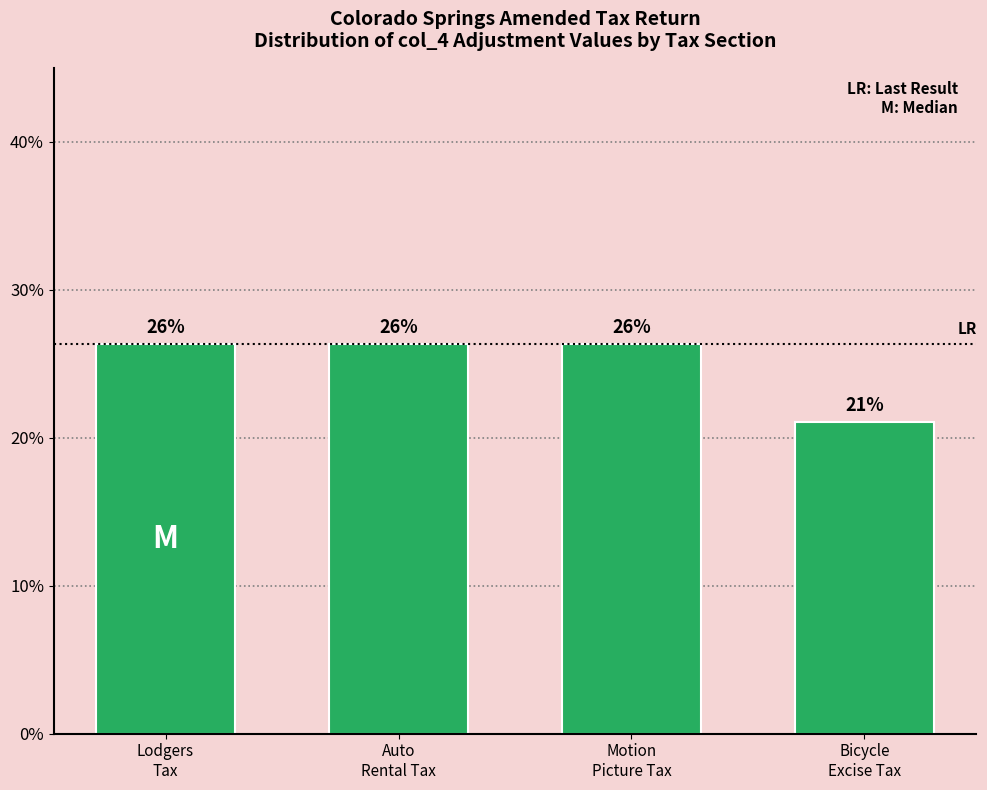

Does the chart contain any negative values?

No